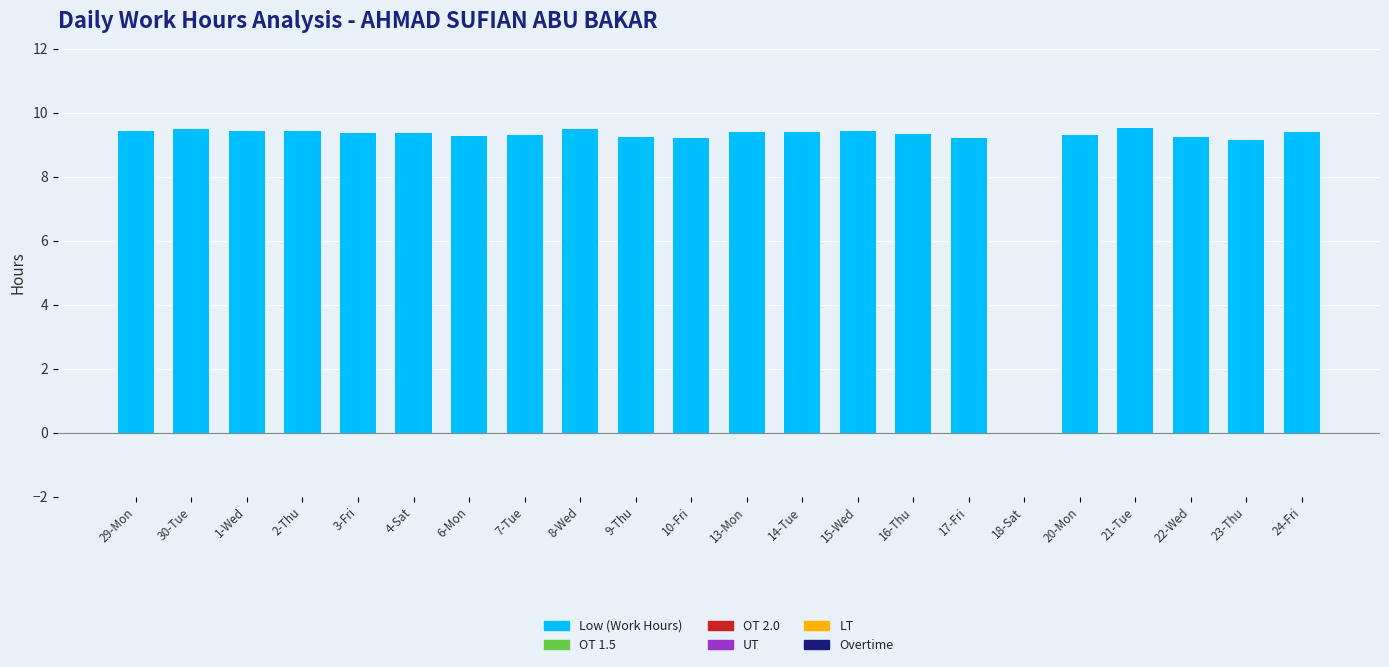

What is the sum of all values?

196.2